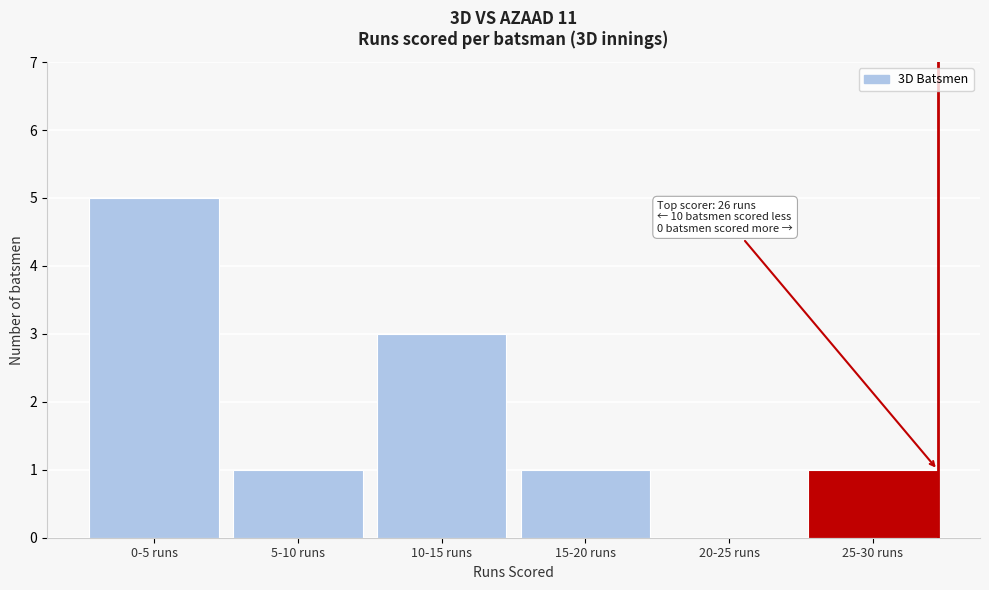

Reading left to right, extract all data points from this chart.

0-5 runs=5	5-10 runs=1	10-15 runs=3	15-20 runs=1	20-25 runs=0	25-30 runs=1